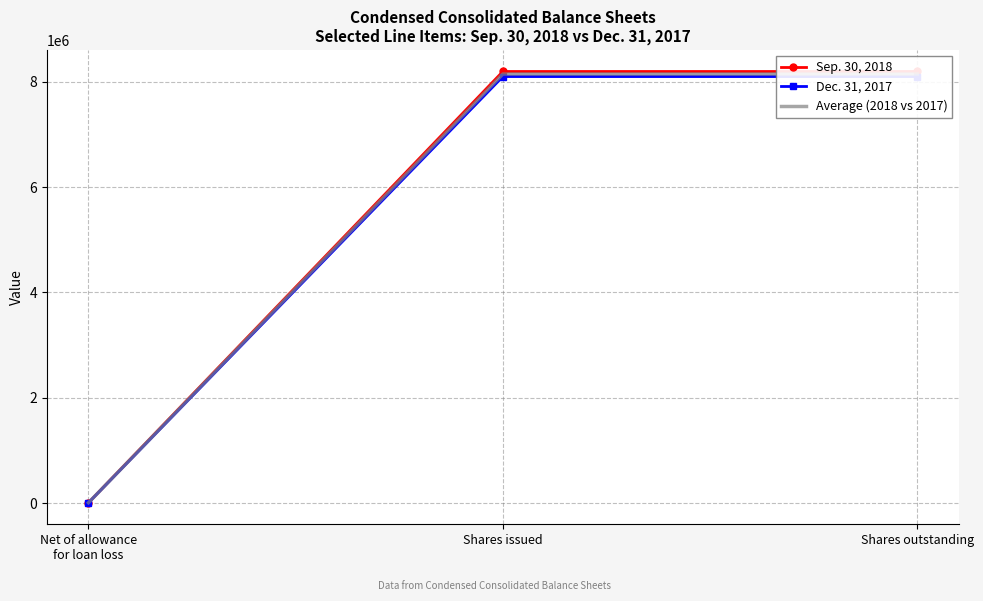

What is the minimum value shown in the chart?

8135.0